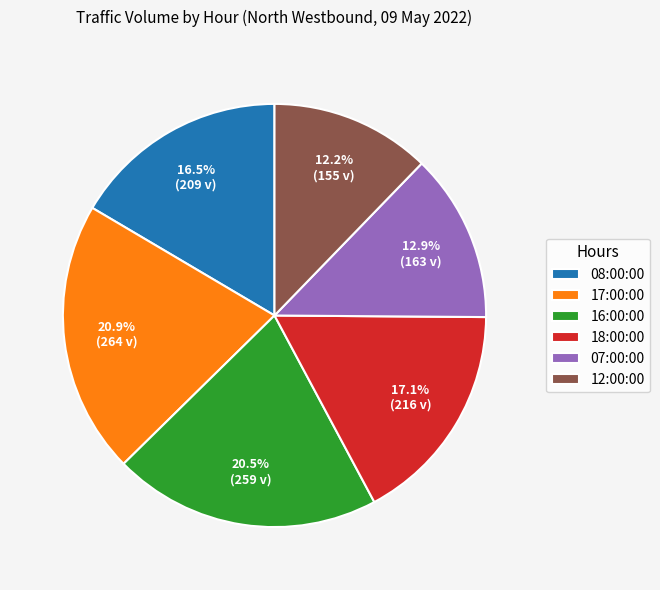

To the nearest percent, what portion does 17:00:00 represent?

21%